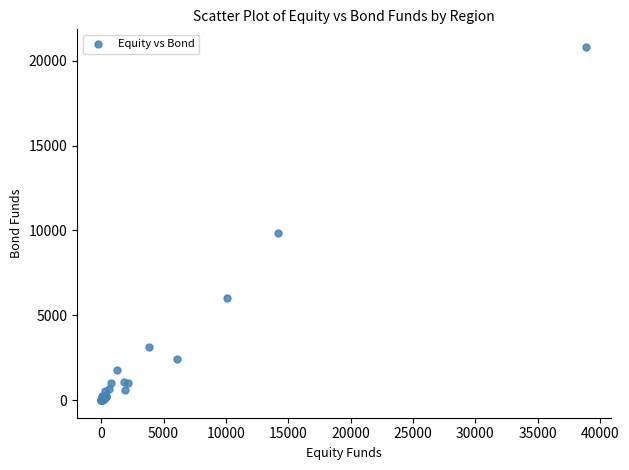

What Y value in the scatter plot is closest to 10407?

9832